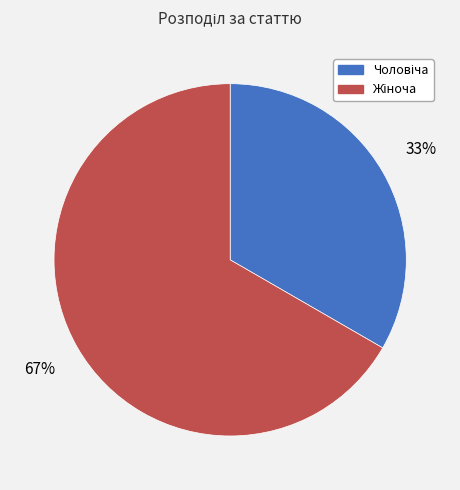

Is there any slice that represents more than half of the pie?

Yes